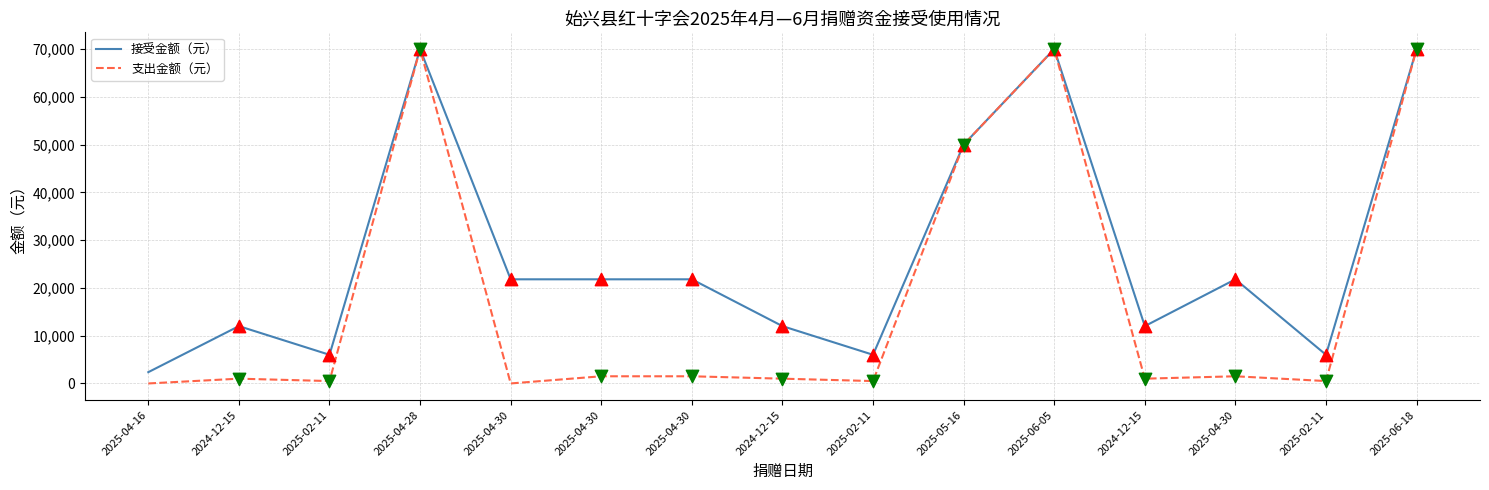

What are all the series names shown in the legend?

接受金额（元）, 支出金额（元）